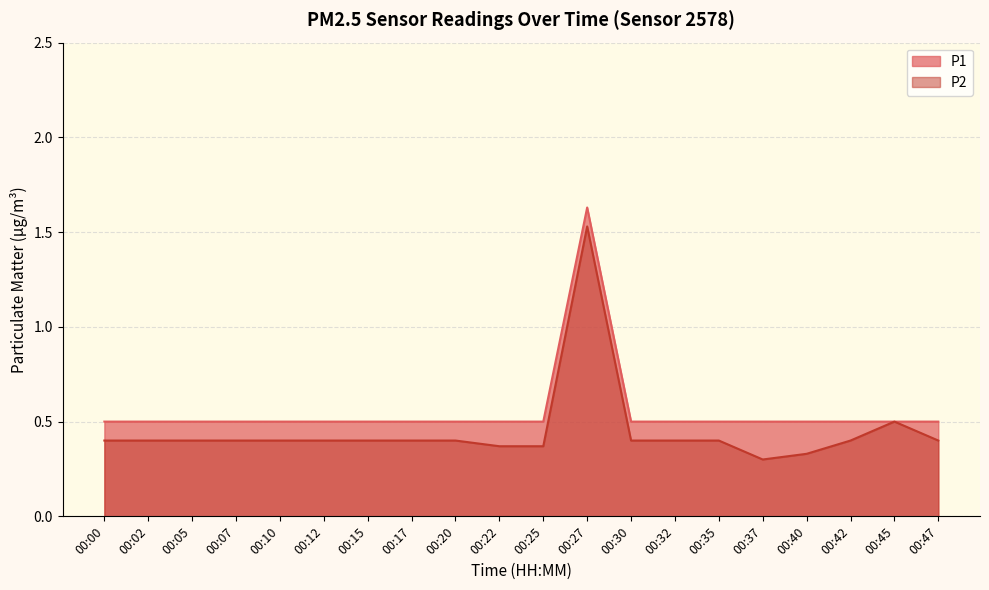

True or false: P1 and P2 intersect in this chart.

False